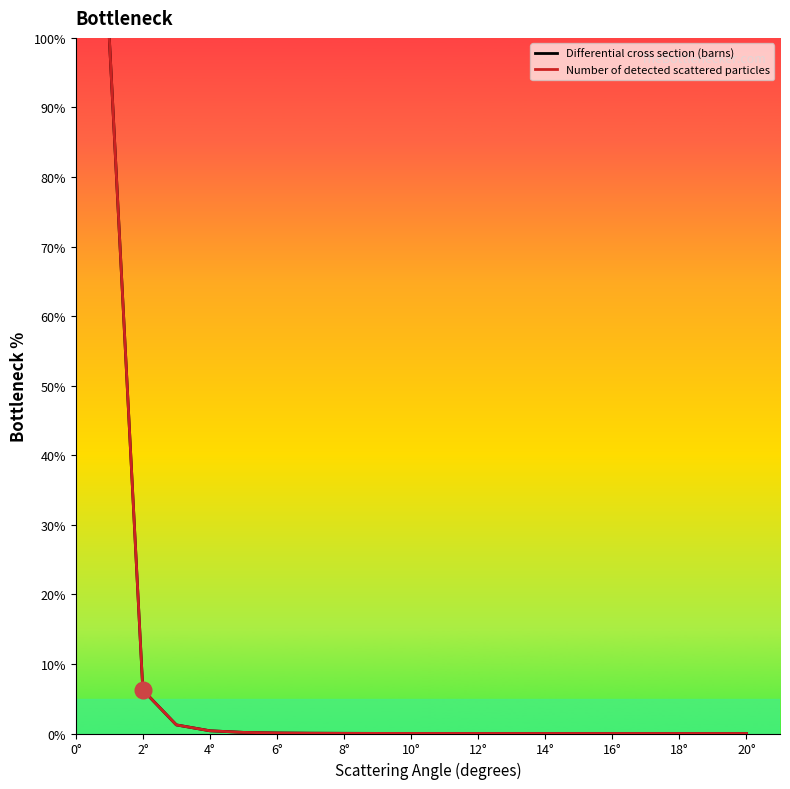

Is this an area chart (filled region under the line)?

No